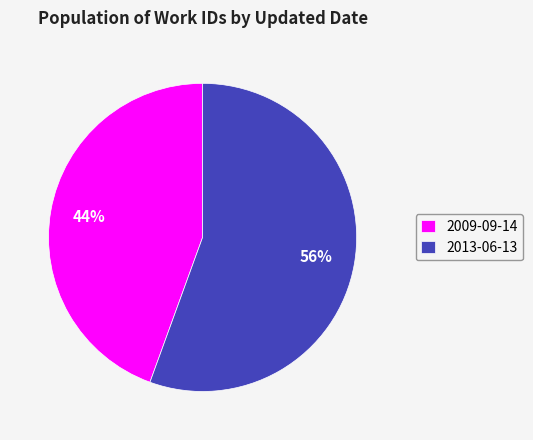

Rank the categories by value from lowest to highest.

2009-09-14, 2013-06-13